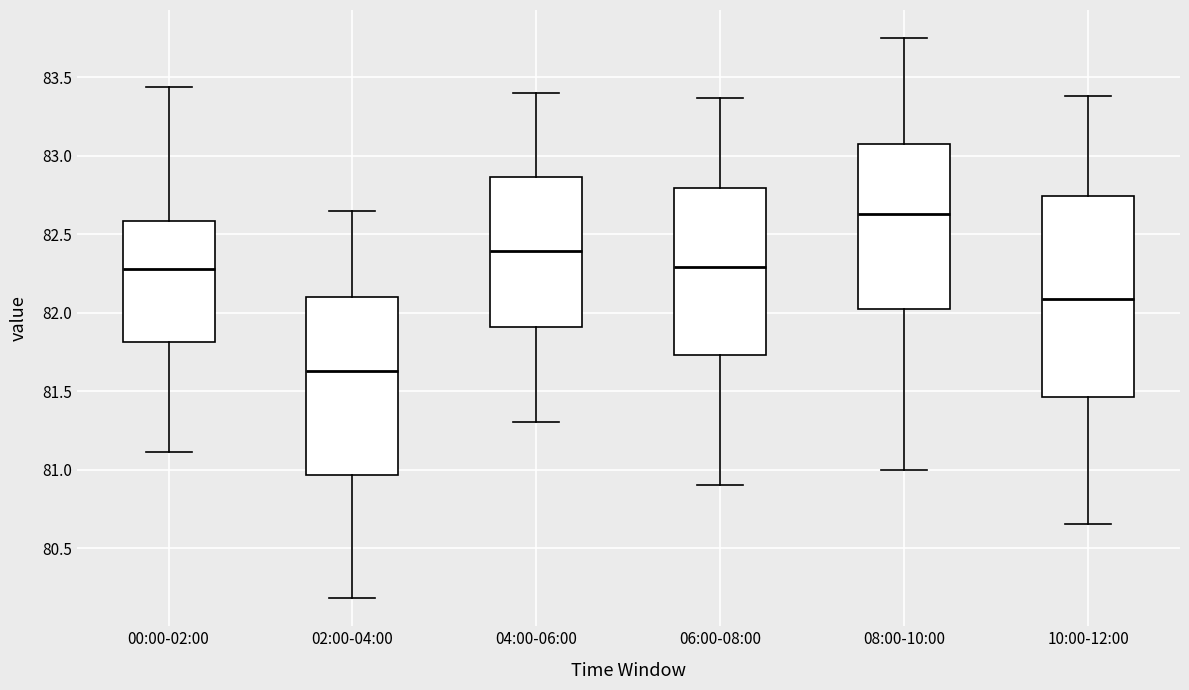

Reading left to right, read every box against the y-axis: the position of its median line, the range the box covers, and the ends of its whiskers. The values are not printed on the chart, so give them approximately, as read against the axis.

00:00-02:00: median 82.30, box 81.80 to 82.60, whiskers 81.10 to 83.45
02:00-04:00: median 81.65, box 80.95 to 82.10, whiskers 80.20 to 82.65
04:00-06:00: median 82.40, box 81.90 to 82.85, whiskers 81.30 to 83.40
06:00-08:00: median 82.30, box 81.75 to 82.80, whiskers 80.90 to 83.35
08:00-10:00: median 82.65, box 82.05 to 83.10, whiskers 81.00 to 83.75
10:00-12:00: median 82.10, box 81.45 to 82.75, whiskers 80.65 to 83.40